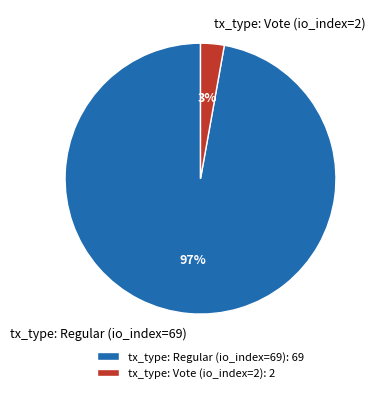

Which category accounts for the majority?

tx_type: Regular (io_index=69)